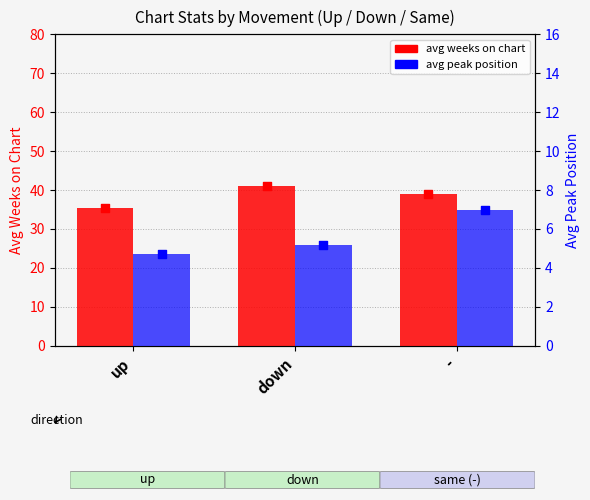

At which category is the sum across all series the highest?

down